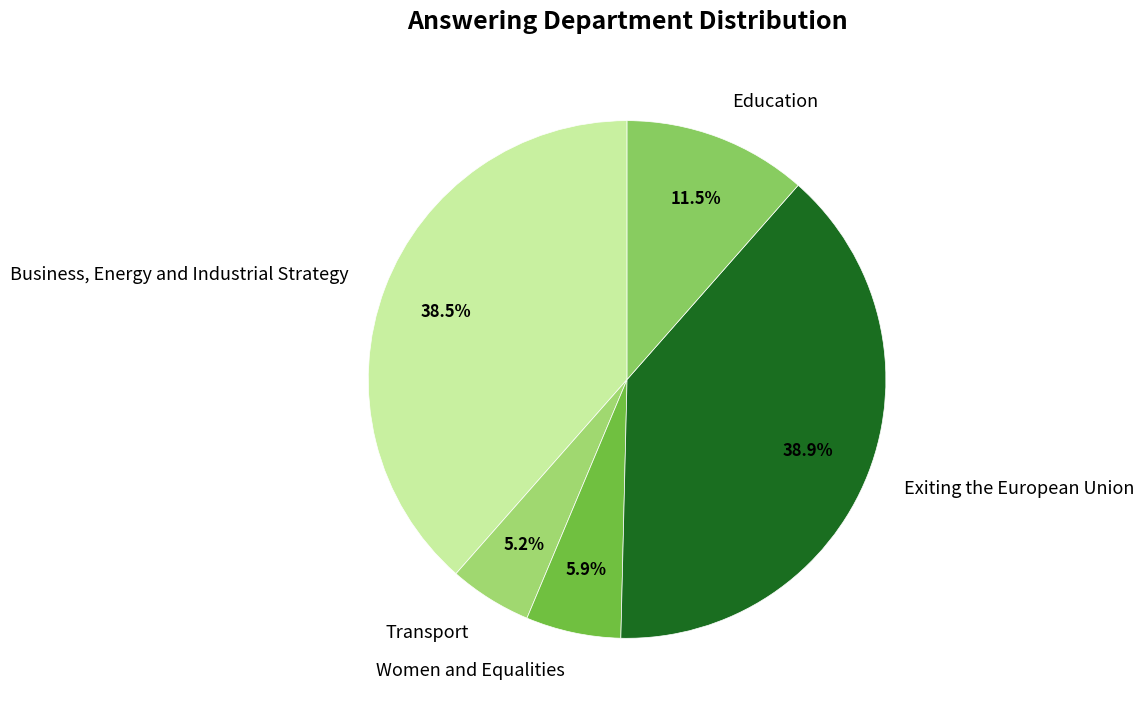

To the nearest percent, what portion does Transport represent?

5%